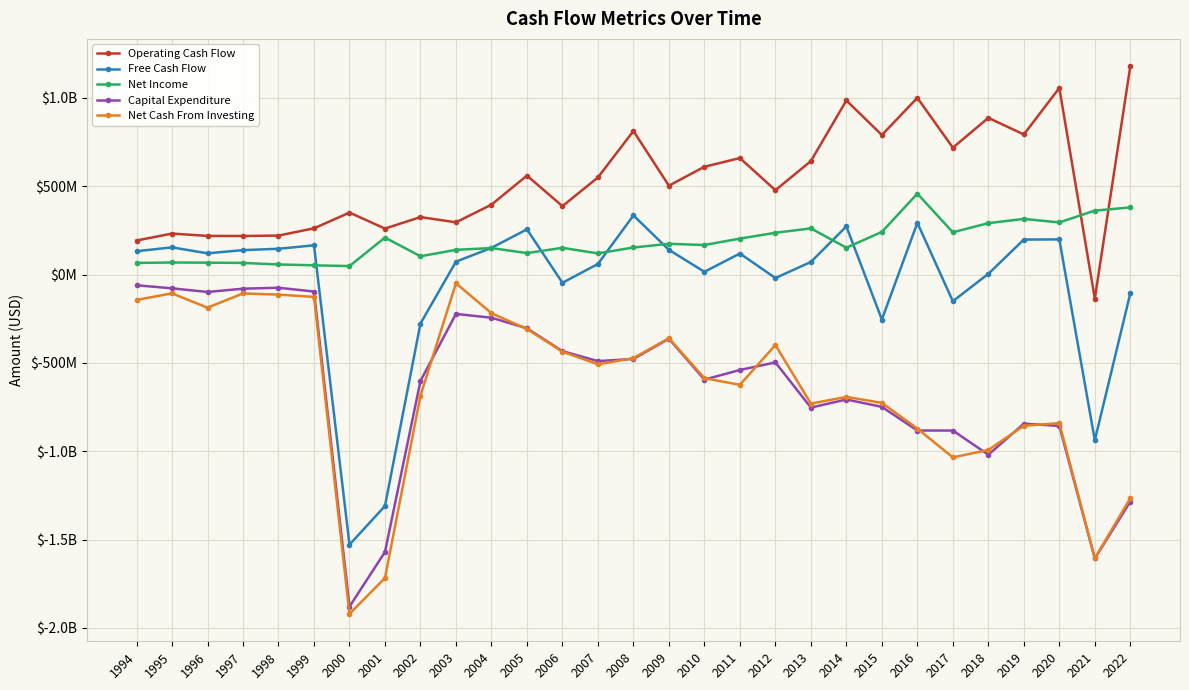

What are all the series names shown in the legend?

Operating Cash Flow, Free Cash Flow, Net Income, Capital Expenditure, Net Cash From Investing